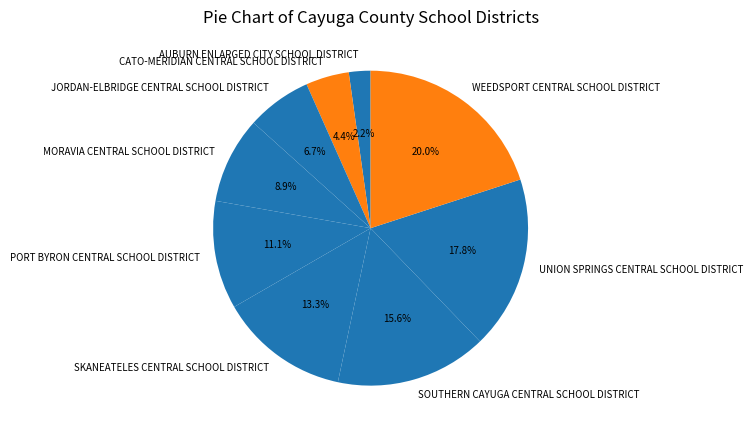

Is it true that CATO-MERIDIAN CENTRAL SCHOOL DISTRICT is 4% of the pie?

True